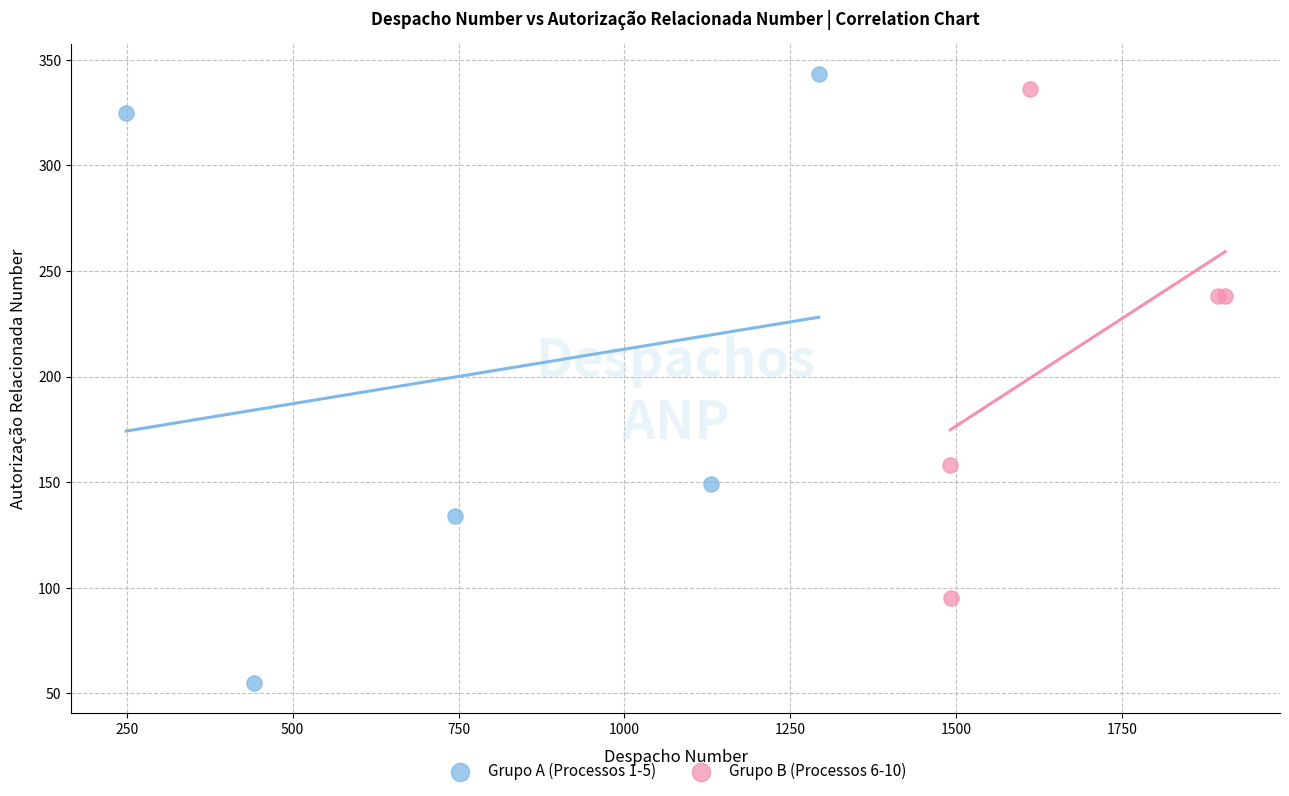

Which series contains the lowest Y value?

Grupo A (Processos 1-5)